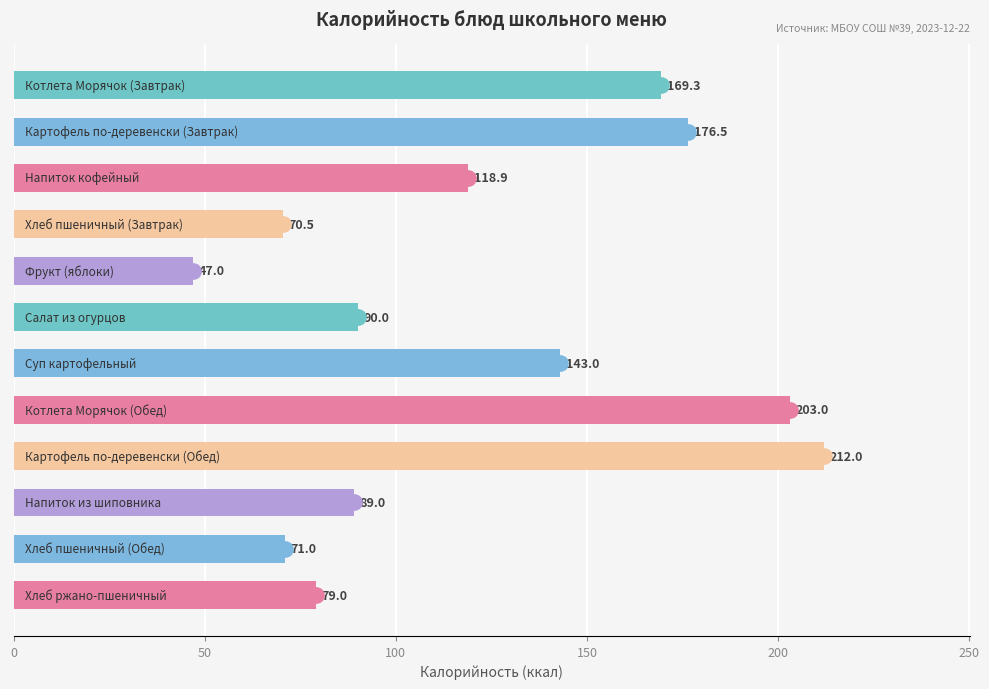

What is the minimum value shown in the chart?

47.0